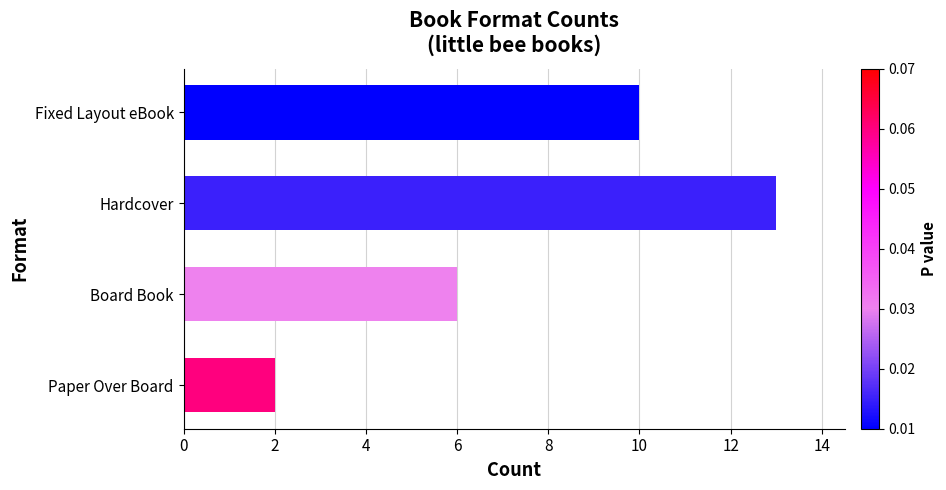

Count the number of data series in this chart.

1